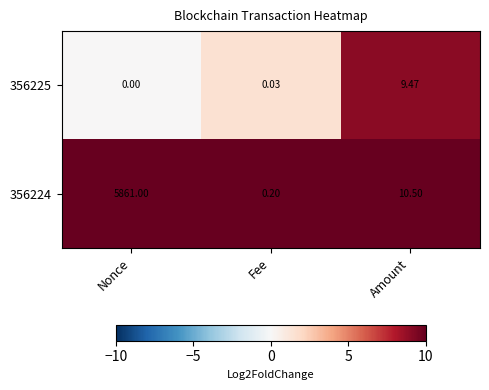

How many data points does each series have?

3